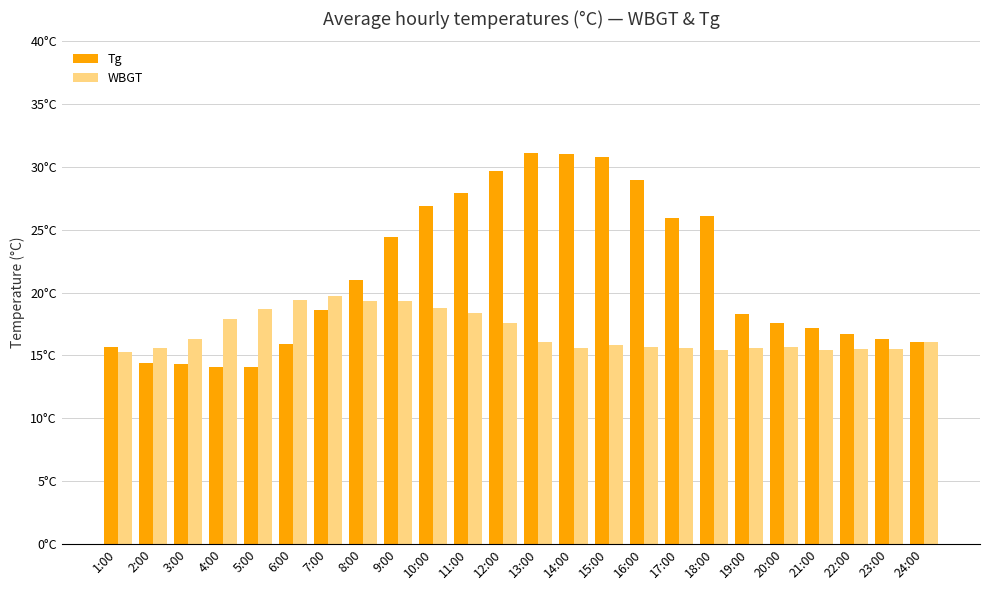

Are the bars grouped side by side (vs. stacked)?

Yes